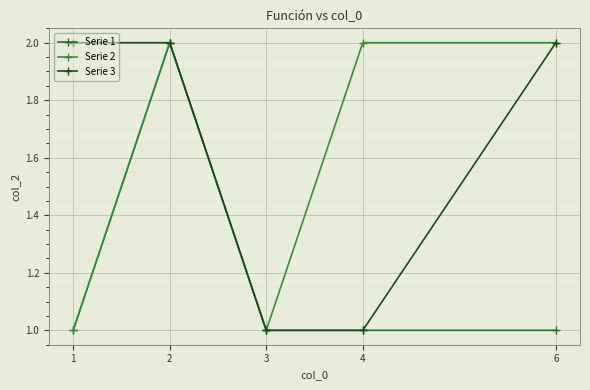

At which category is the sum across all series the highest?

2